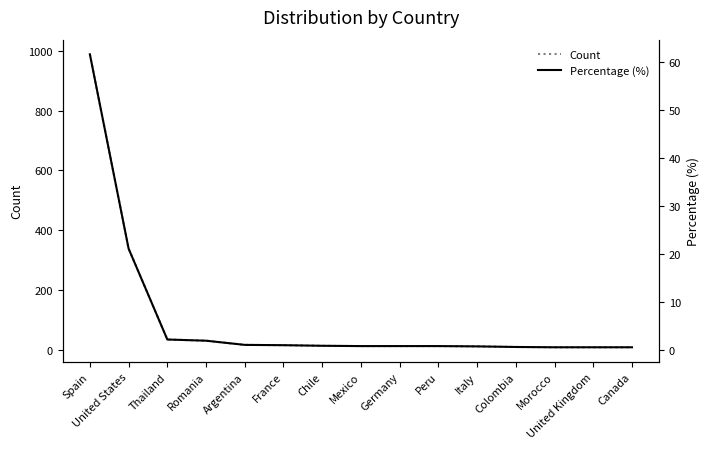

Which label corresponds to the largest value in the chart?

Spain